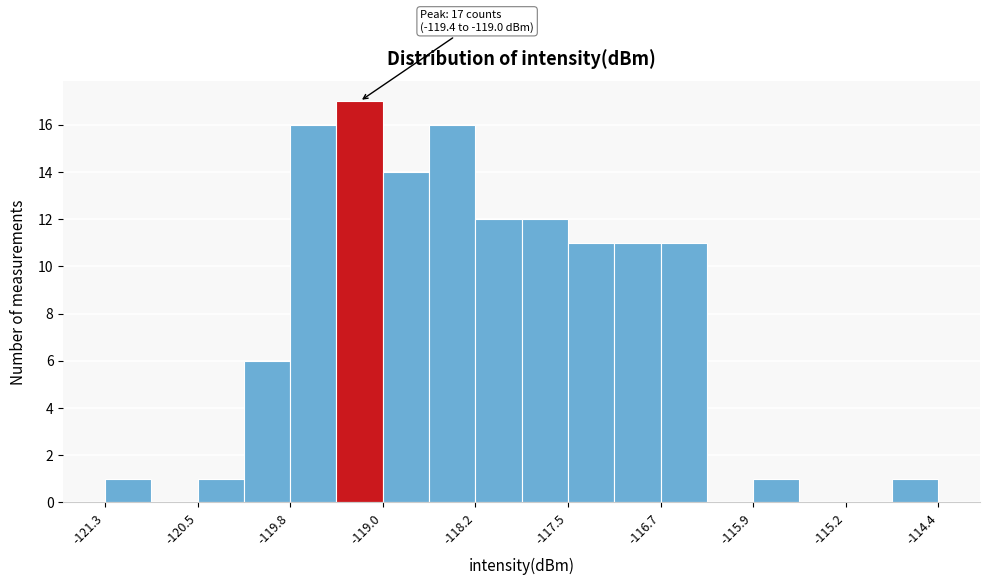

Around what value on the x-axis is the tallest bar? Give the approximate position of its centre, as read against the axis.

-119.2